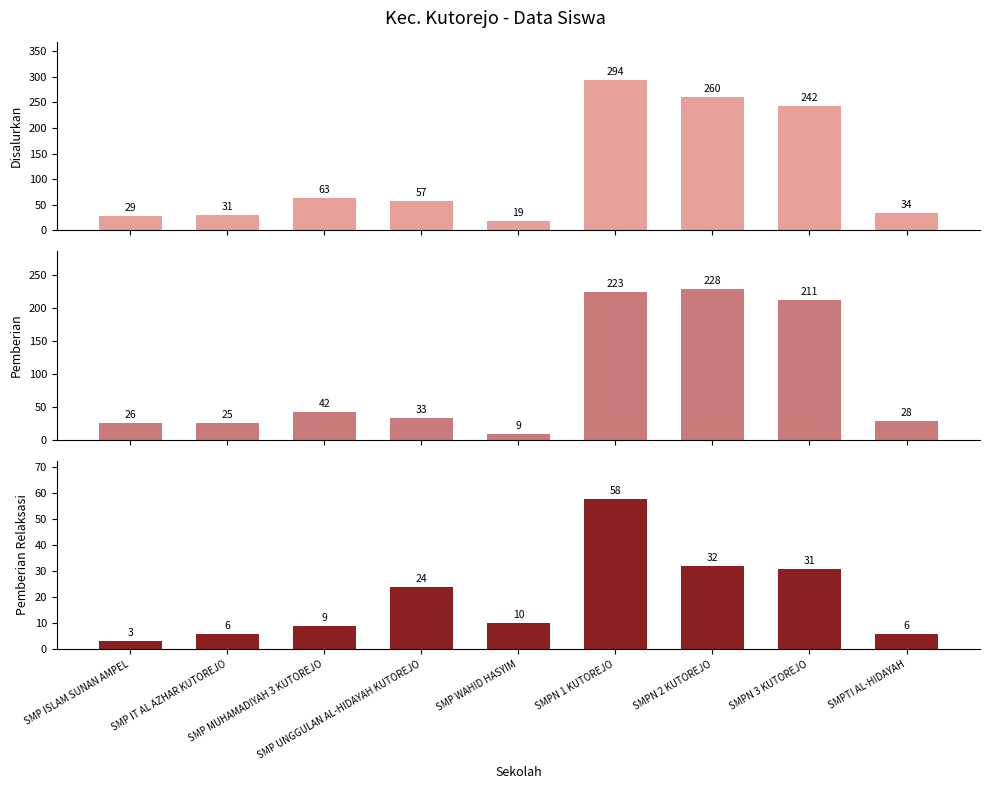

What are all the series names shown in the legend?

Disalurkan, Pemberian, Pemberian Relaksasi